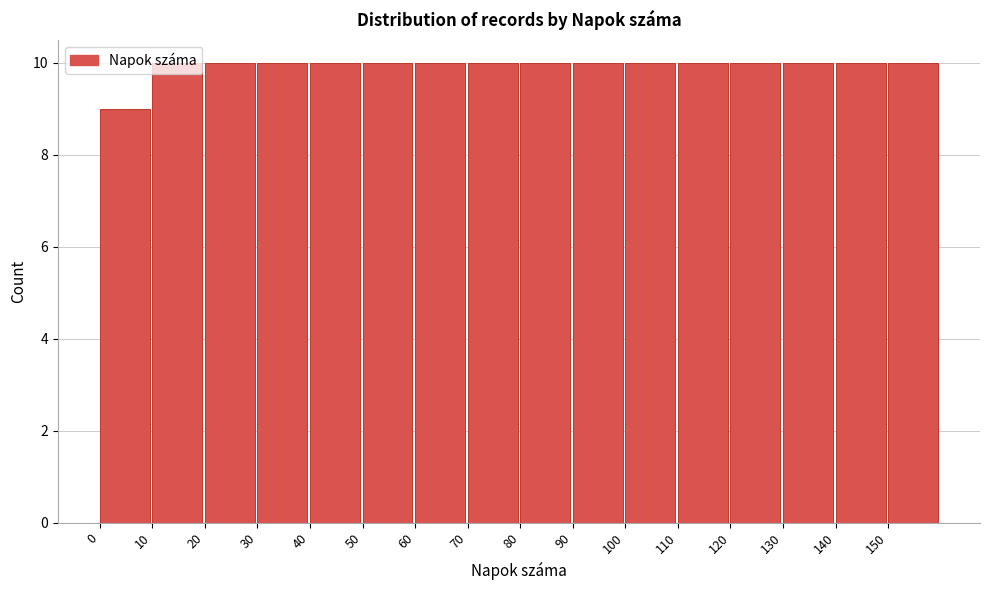

Reading left to right, list every bar in this chart as the range it spans on the x-axis followed by its height. The values are not printed on the chart, so give them approximately, as read against the axis.

0 to 10: 9
10 to 20: 10
20 to 30: 10
30 to 40: 10
40 to 50: 10
50 to 60: 10
60 to 70: 10
70 to 80: 10
80 to 90: 10
90 to 100: 10
100 to 110: 10
110 to 120: 10
120 to 130: 10
130 to 140: 10
140 to 150: 10
150 to 160: 10